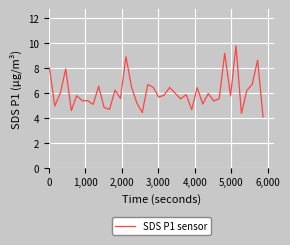

What is the difference between the maximum and minimum values?

5.7